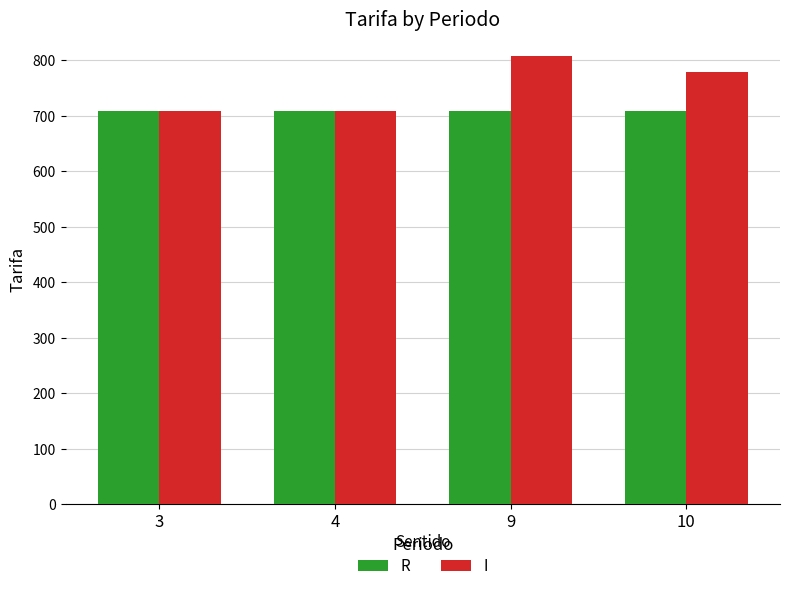

At which category is the sum across all series the highest?

9